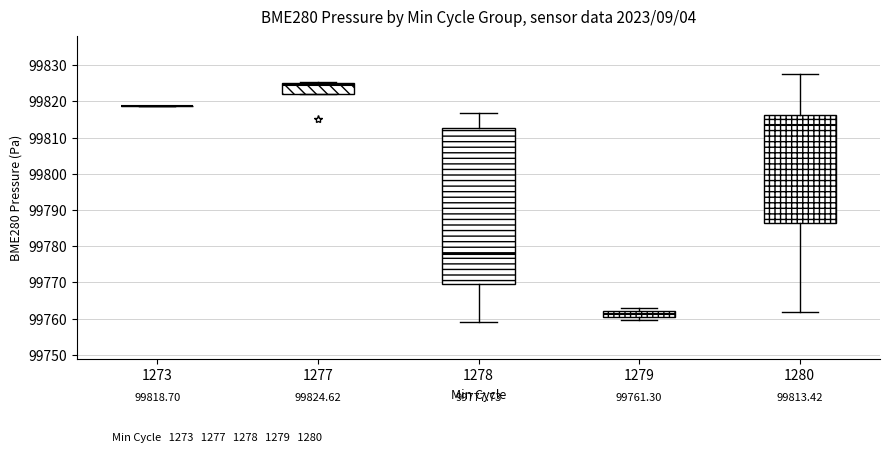

Which box is the tallest, from its lower edge to its upper edge?

1278